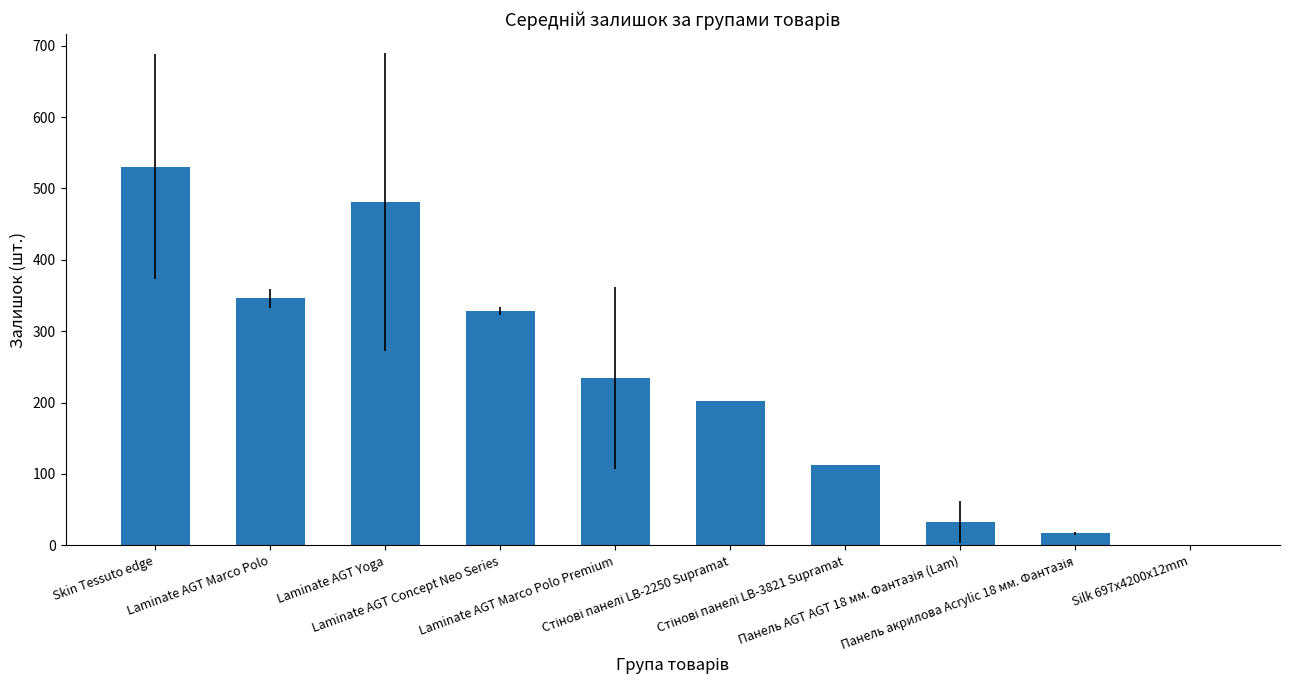

Does the chart contain stacked bars?

No